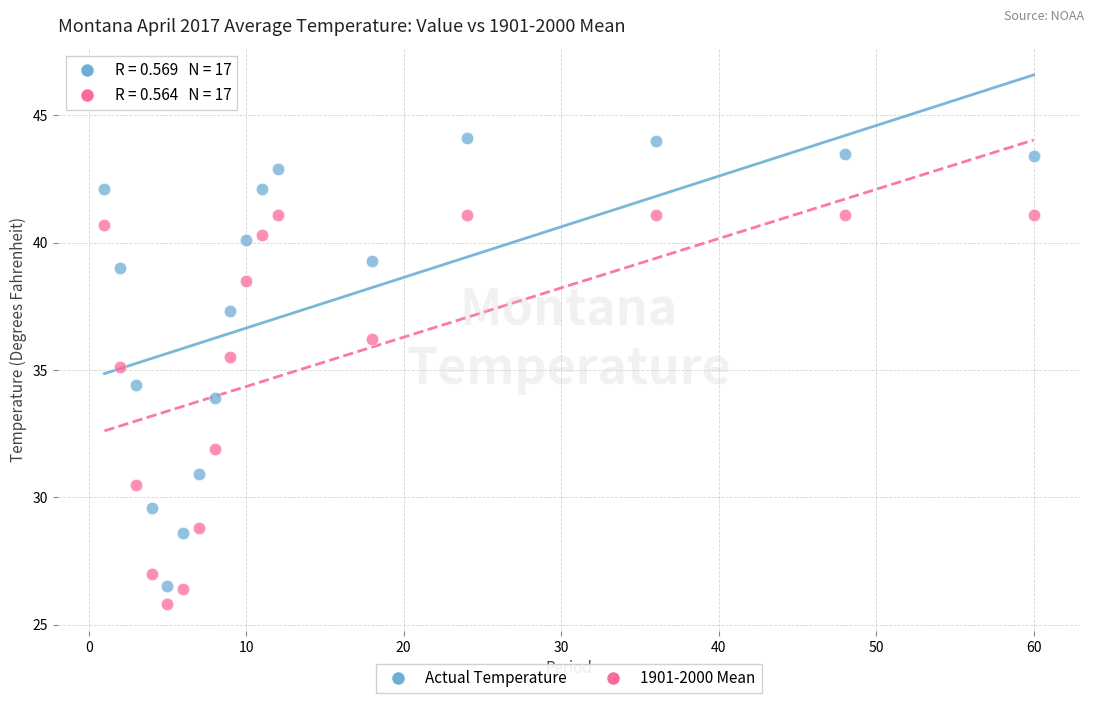

Across all data points, what is the range of X values (max minus min)?

59.0